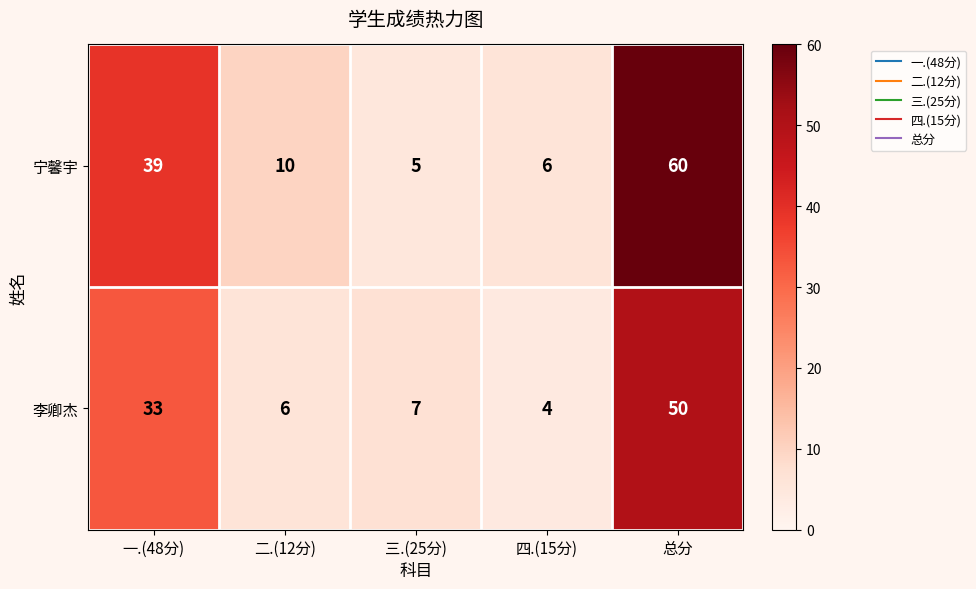

What is the sum of all 宁馨宇 values?

120